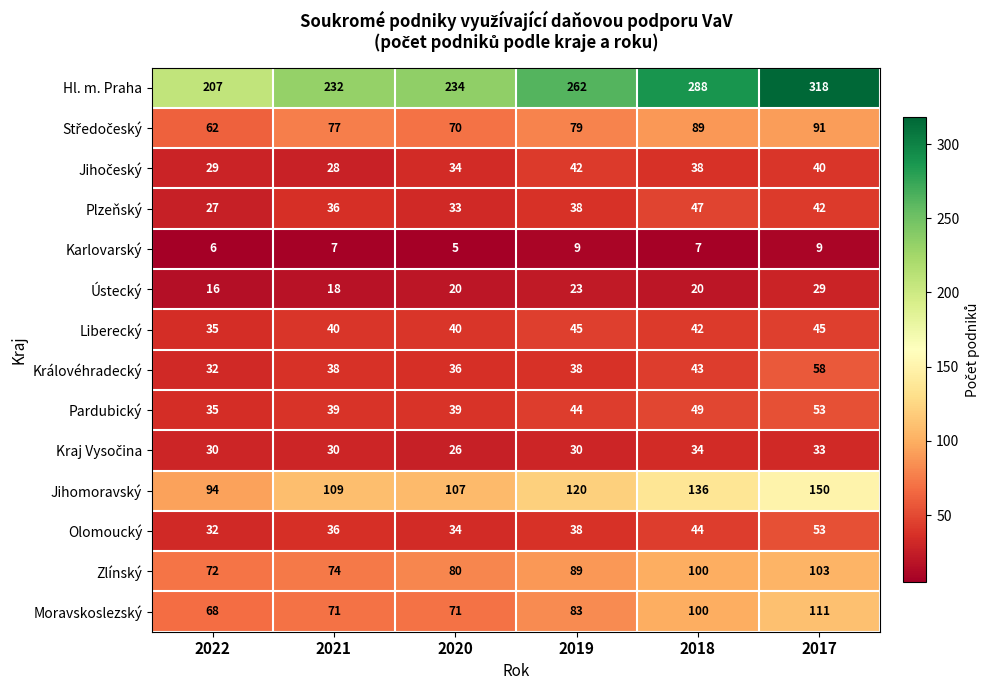

Between 2021 and 2018, which series saw the biggest shift?

Hl. m. Praha